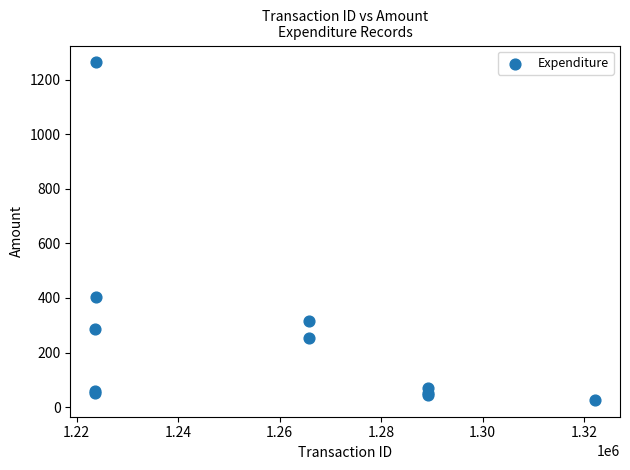

What Y value in the scatter plot is closest to 644?

402.8